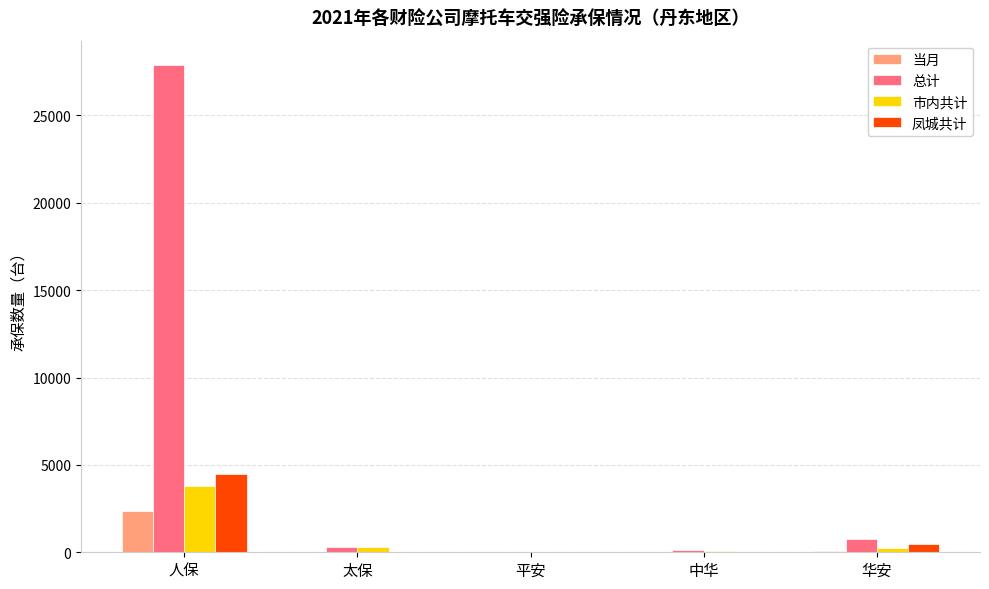

Which series has the largest total across all categories?

总计